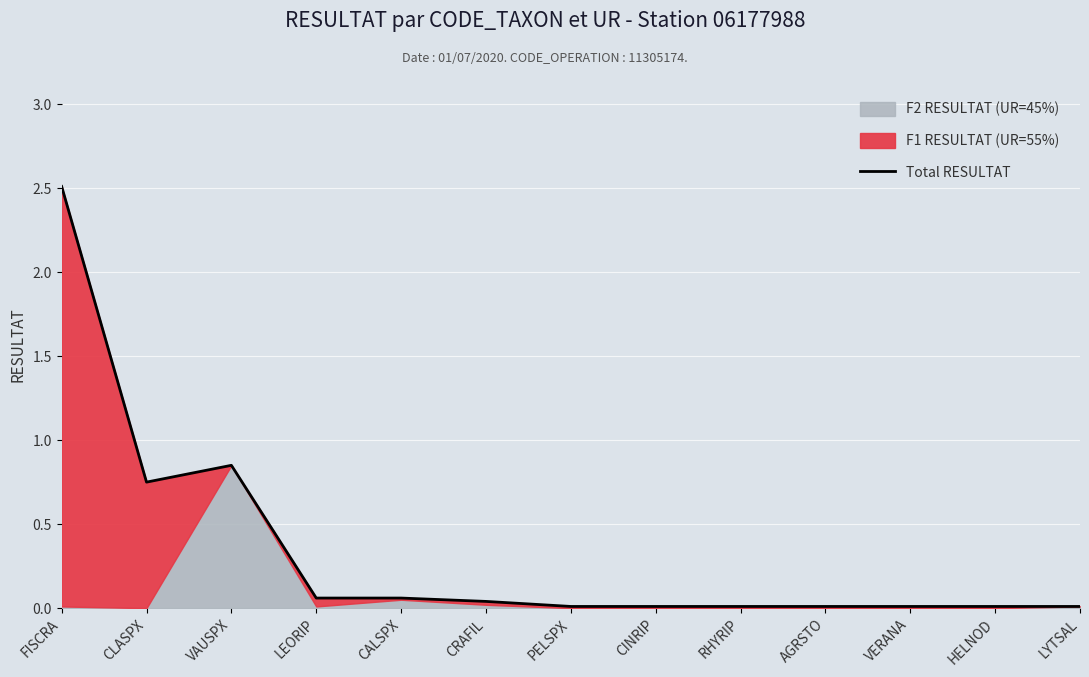

Count the number of categories in the chart.

13